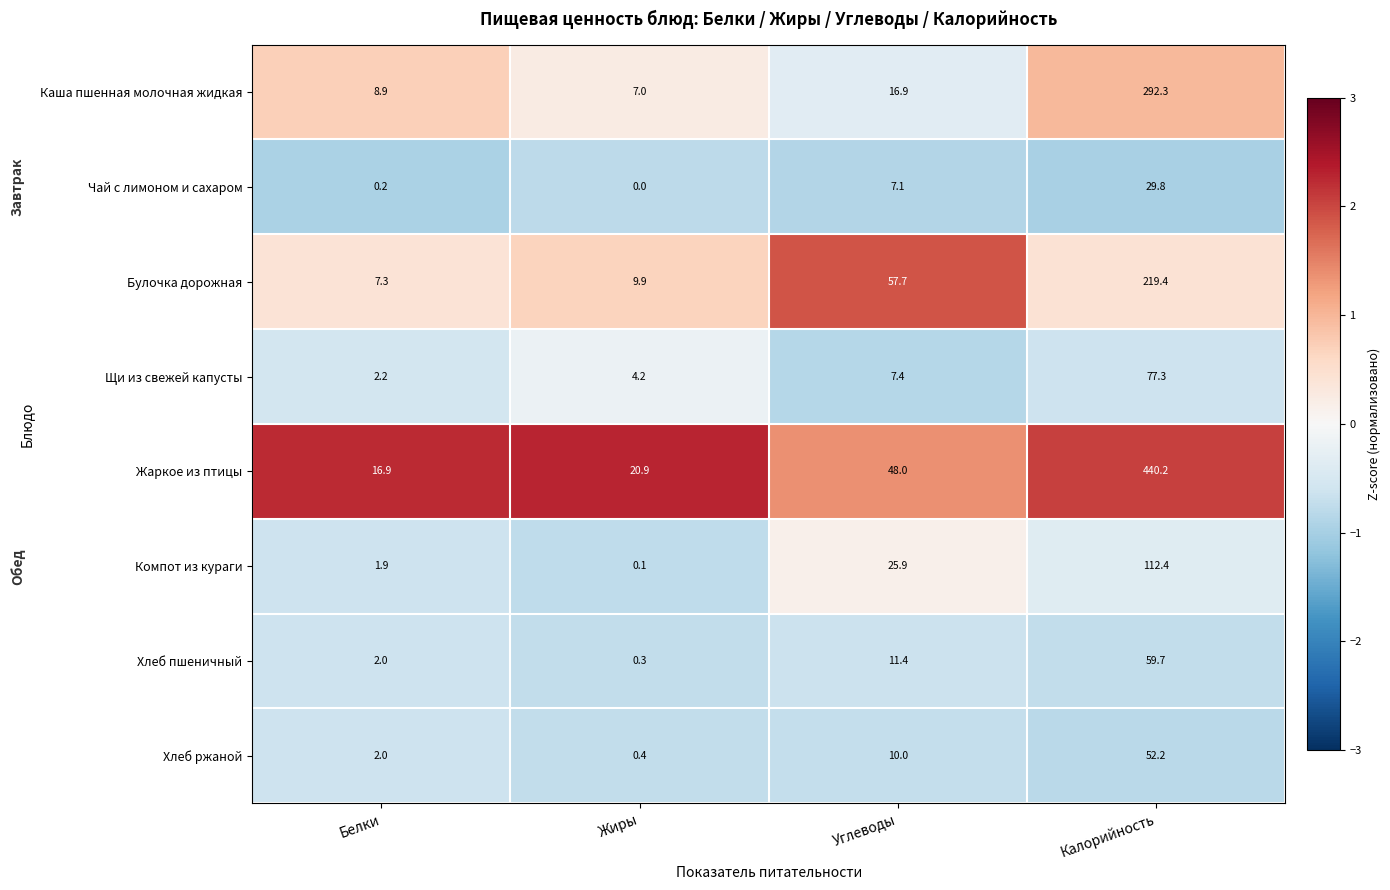

What is the spread (max minus min) of values at Углеводы?

50.6